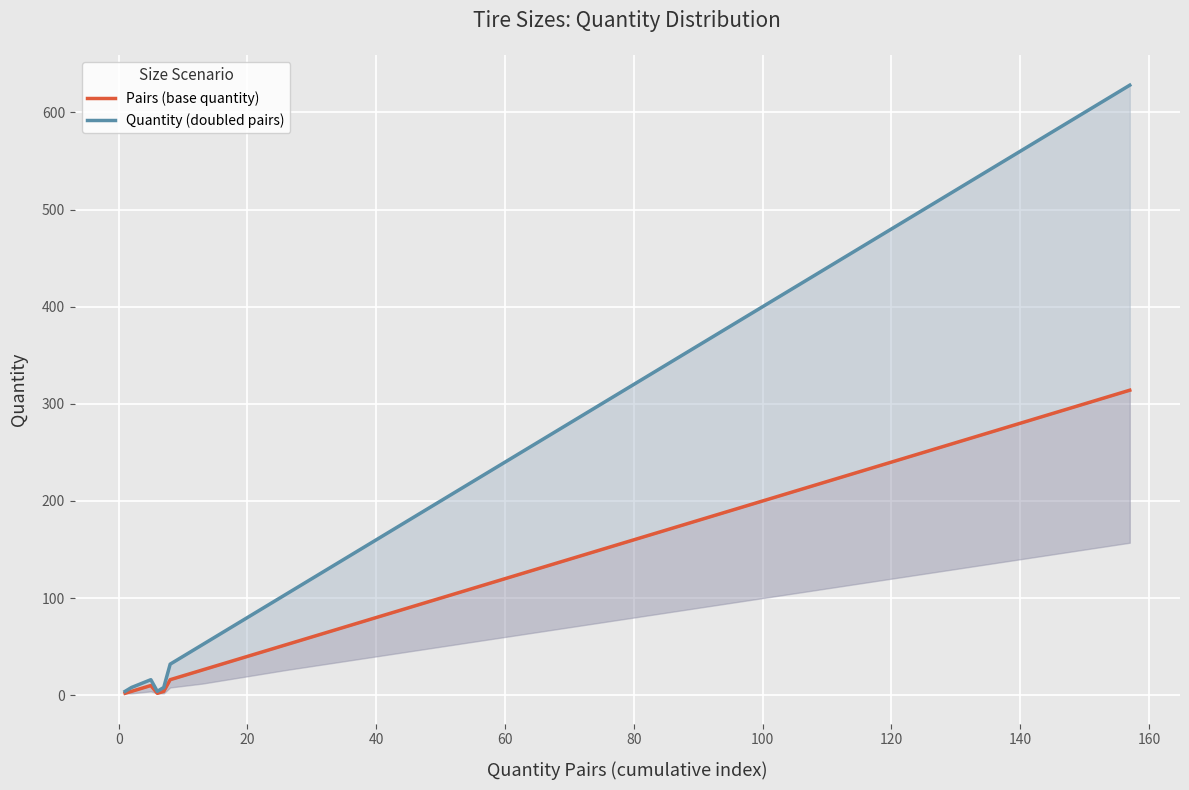

What is the maximum value for Quantity (doubled pairs)?

628